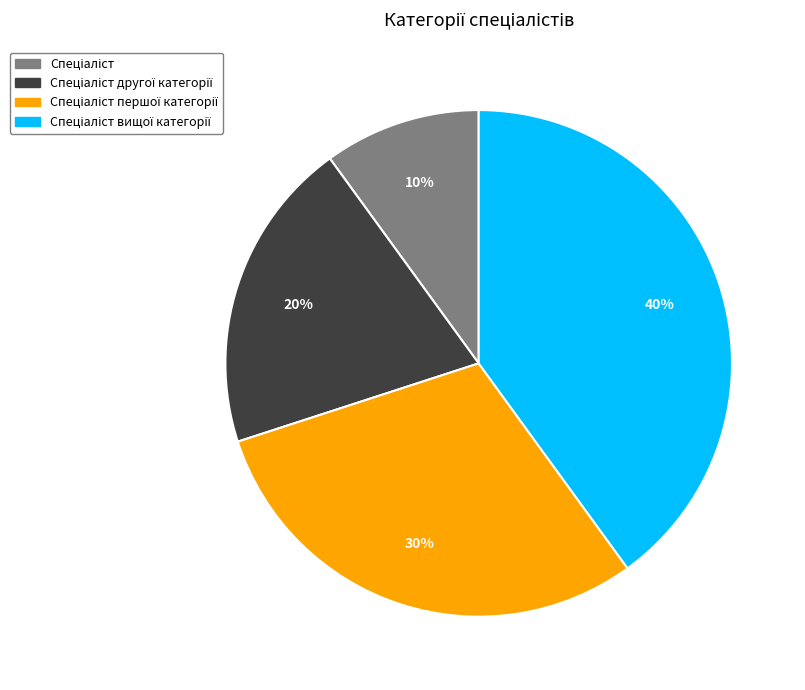

To the nearest percent, what is the difference between the largest and smallest slice percentages?

30%